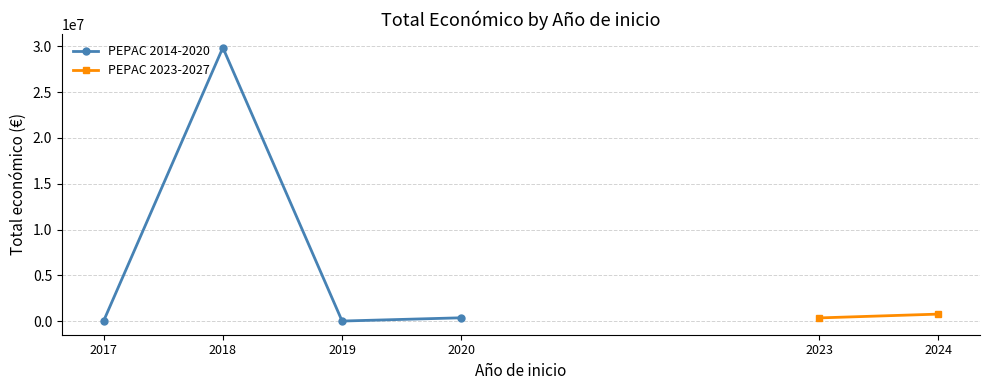

How many interior local peaks does the PEPAC 2014-2020 series have?

1